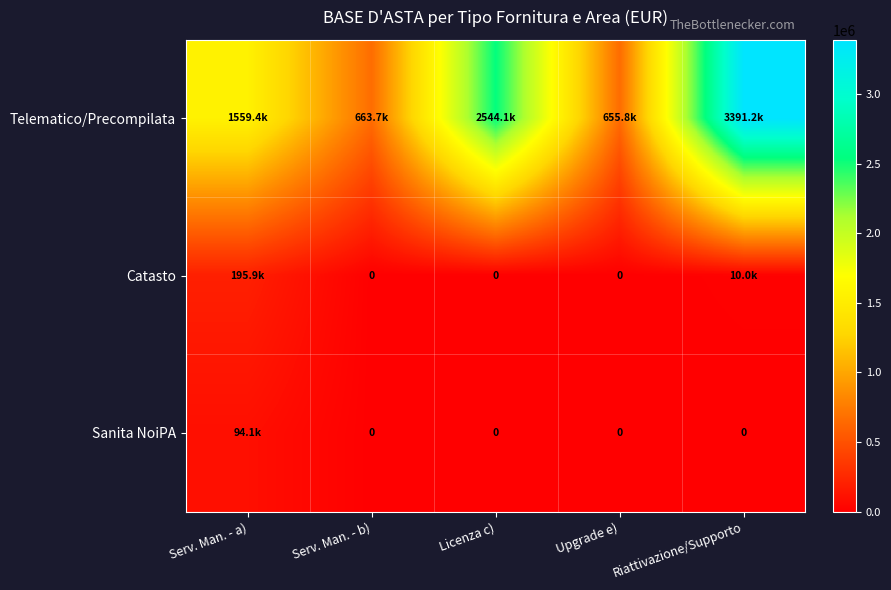

True or false: Catasto has a value of -82263.2 at Upgrade e).

False